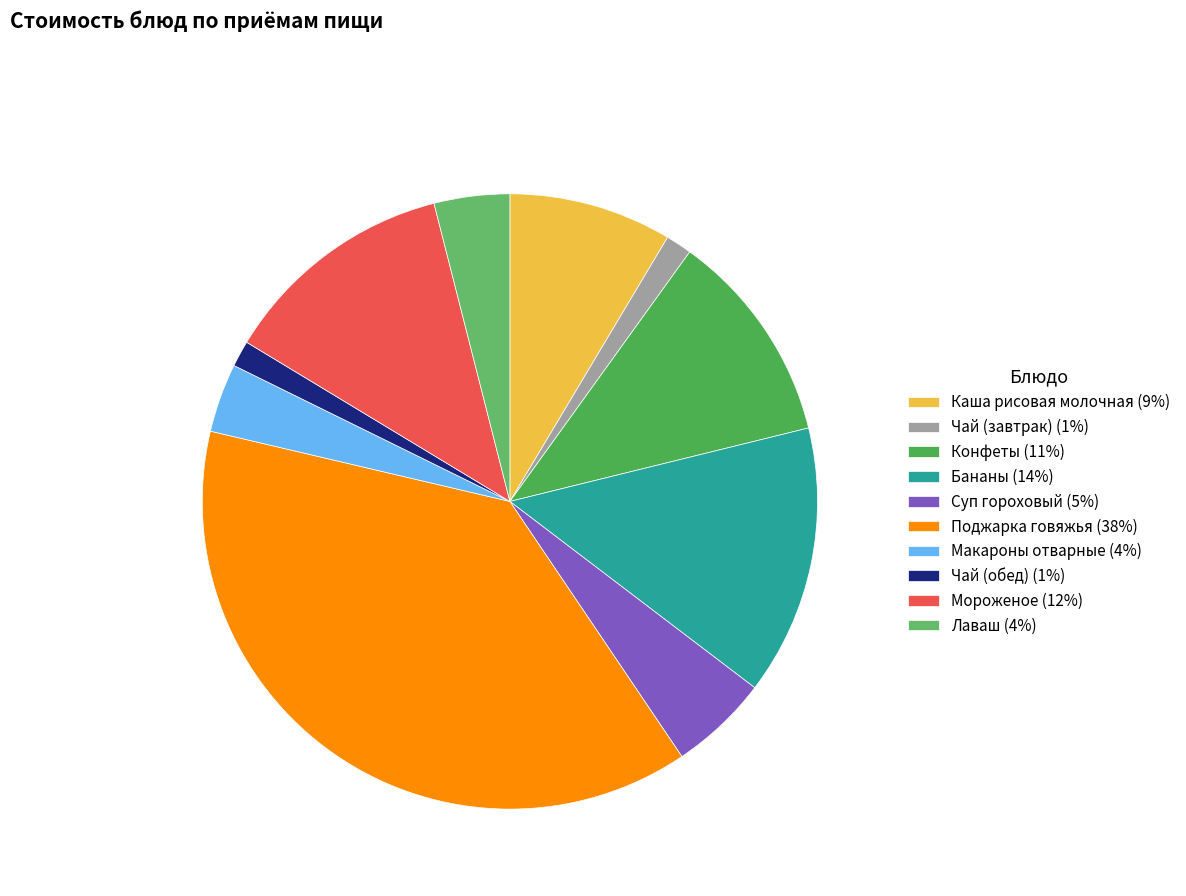

How many segments does this pie chart have?

10